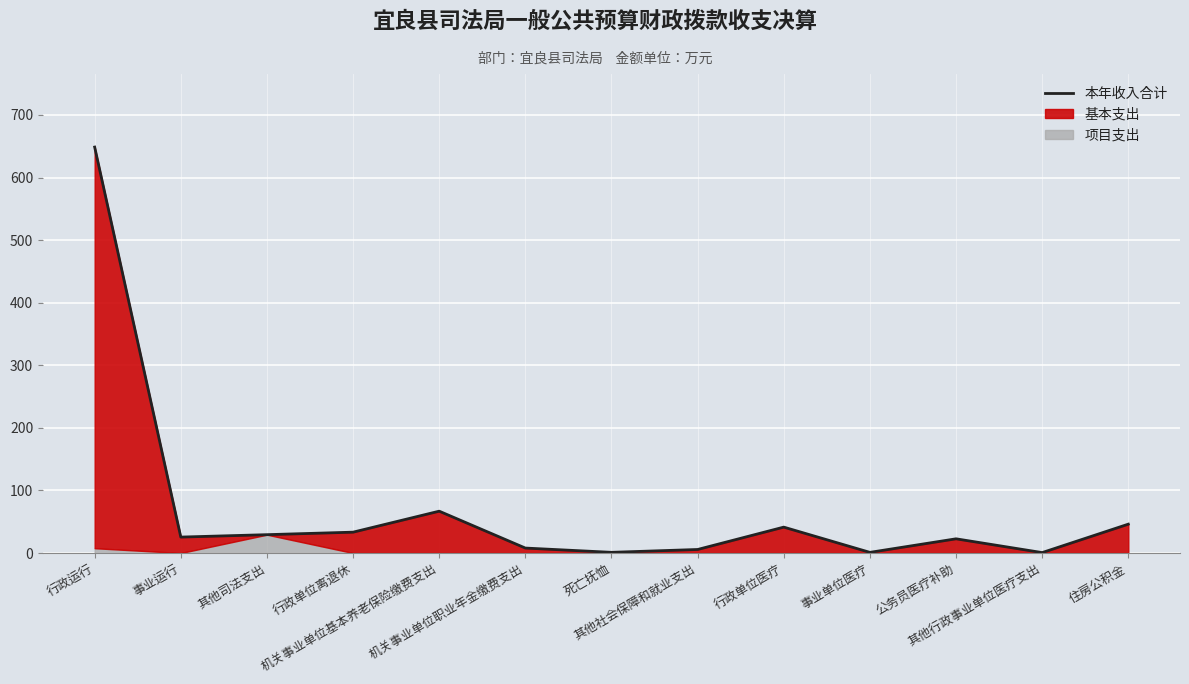

At which category does the data reach its first local peak?

机关事业单位基本养老保险缴费支出